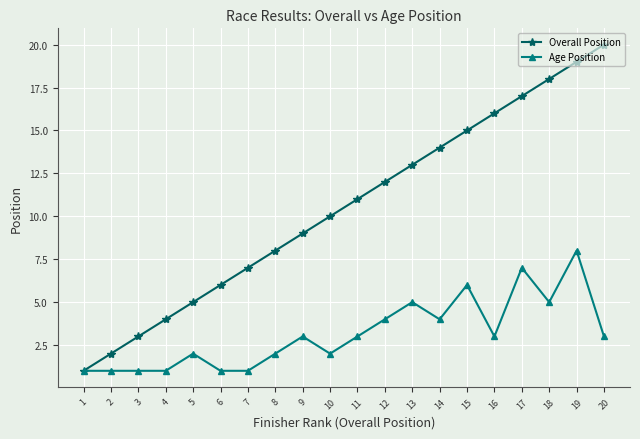

The Overall Position series shows 20 at 20. True or false?

True